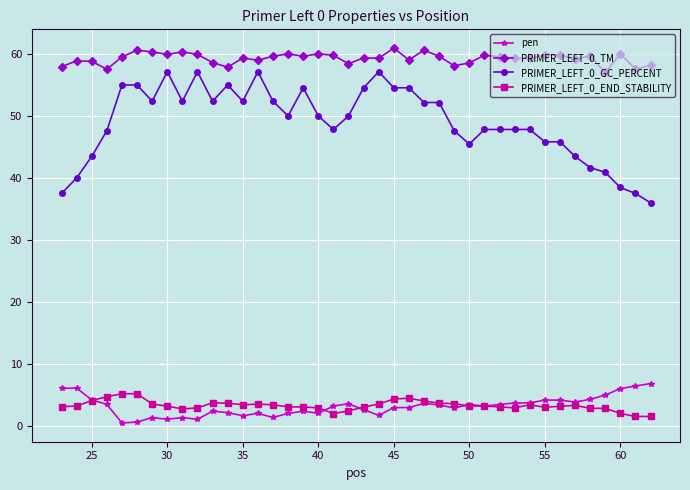

What is the maximum value shown in the chart?

61.0